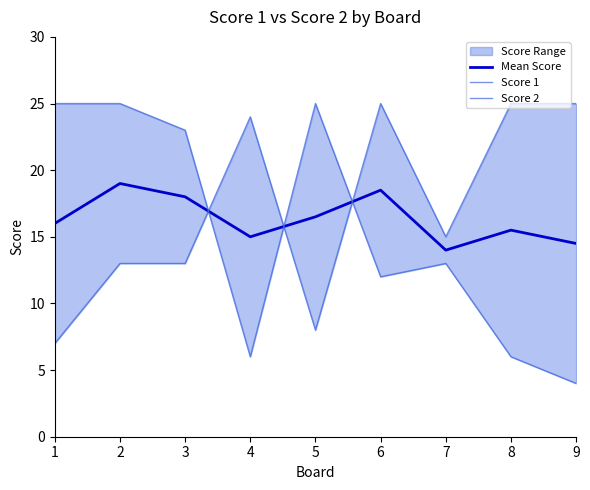

What is the difference between the Score 2 values at 5 and 6?

13.0